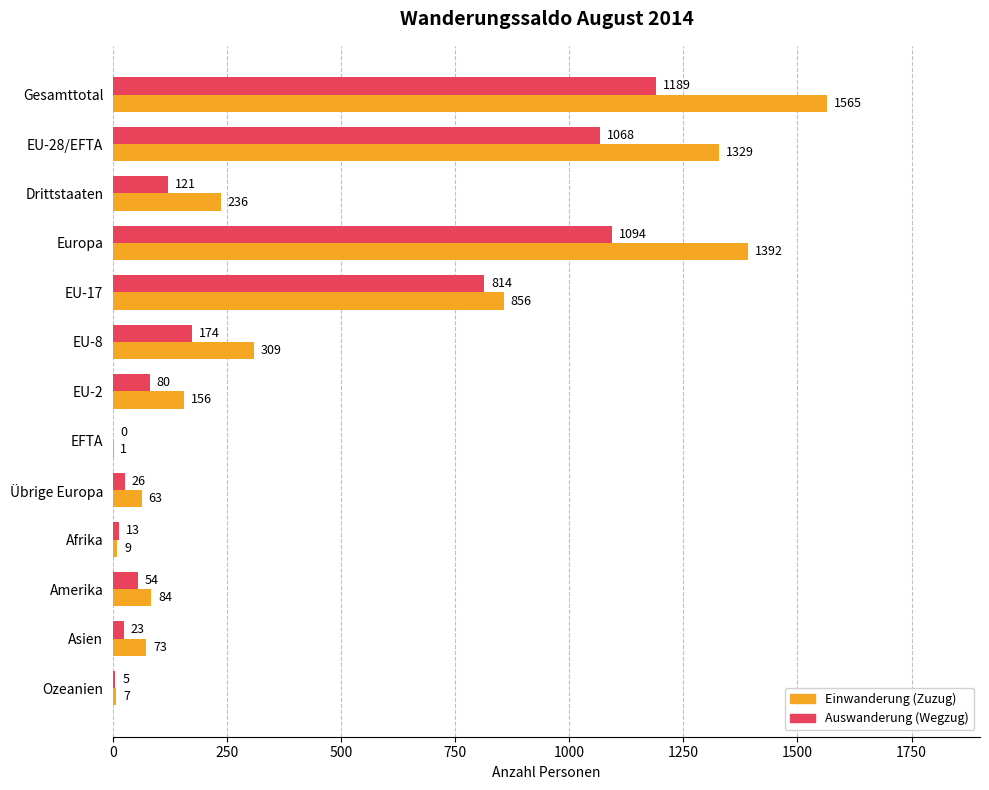

Which series has the widest spread of values?

Einwanderung (Zuzug)